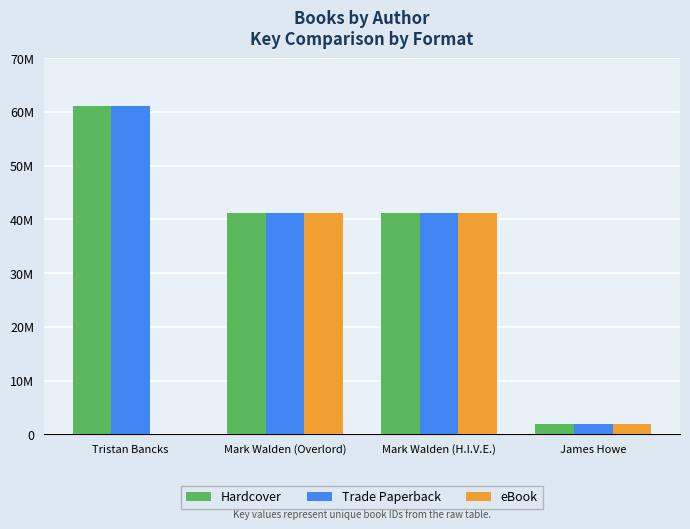

Reading right to left, what are all the values shown in this chart?

Hardcover: 1819356	41162559	41162915	61157442
Trade Paperback: 1819356	41162559	41162915	61157442
eBook: 1819356	41162559	41162915	0